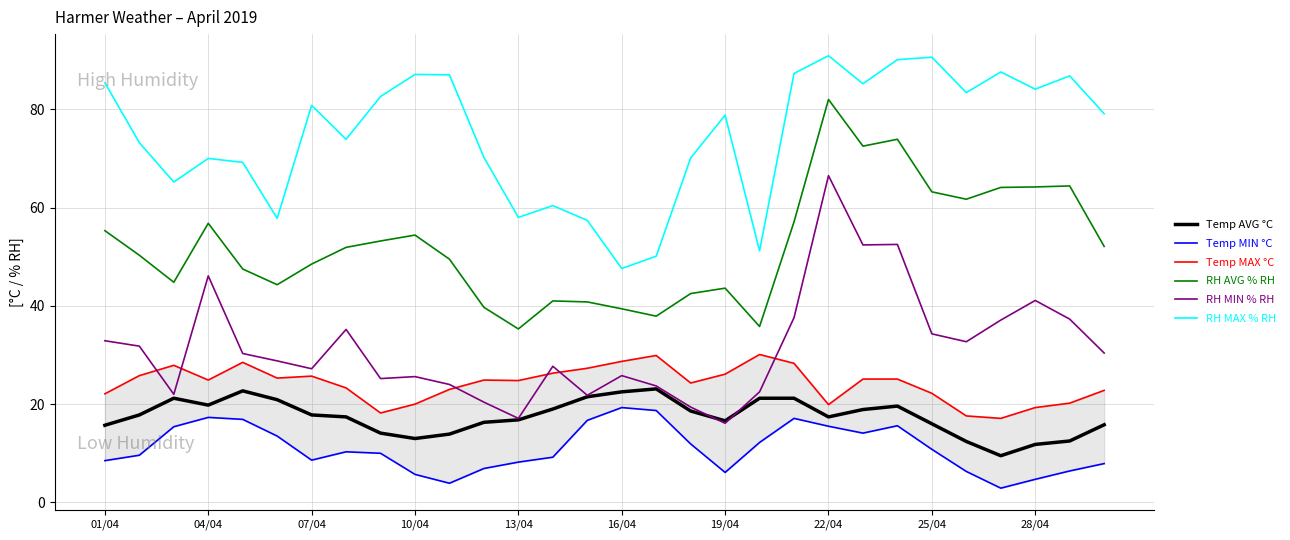

True or false: RH MAX % RH and RH AVG % RH cross at least once.

False